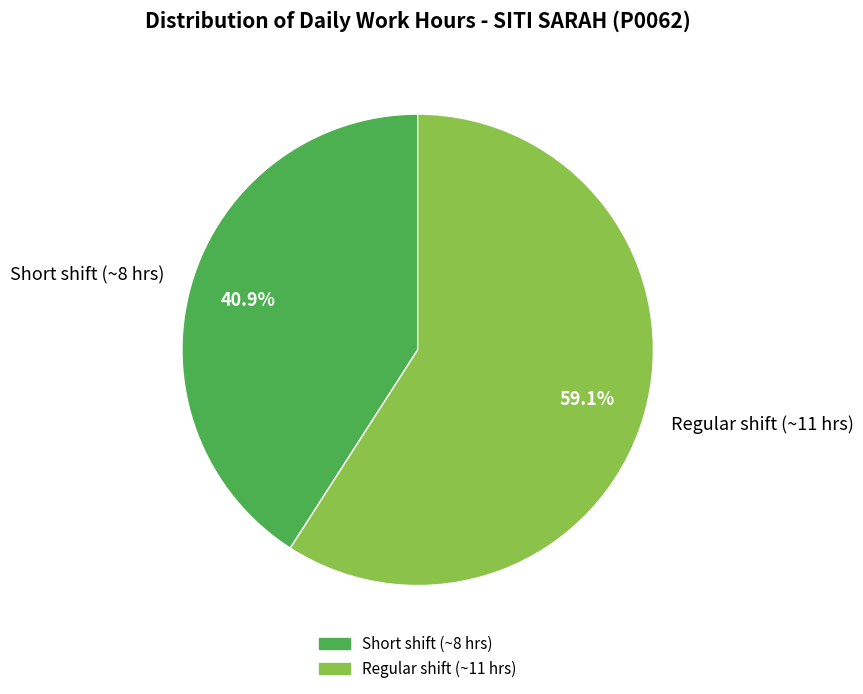

How many segments does this pie chart have?

2